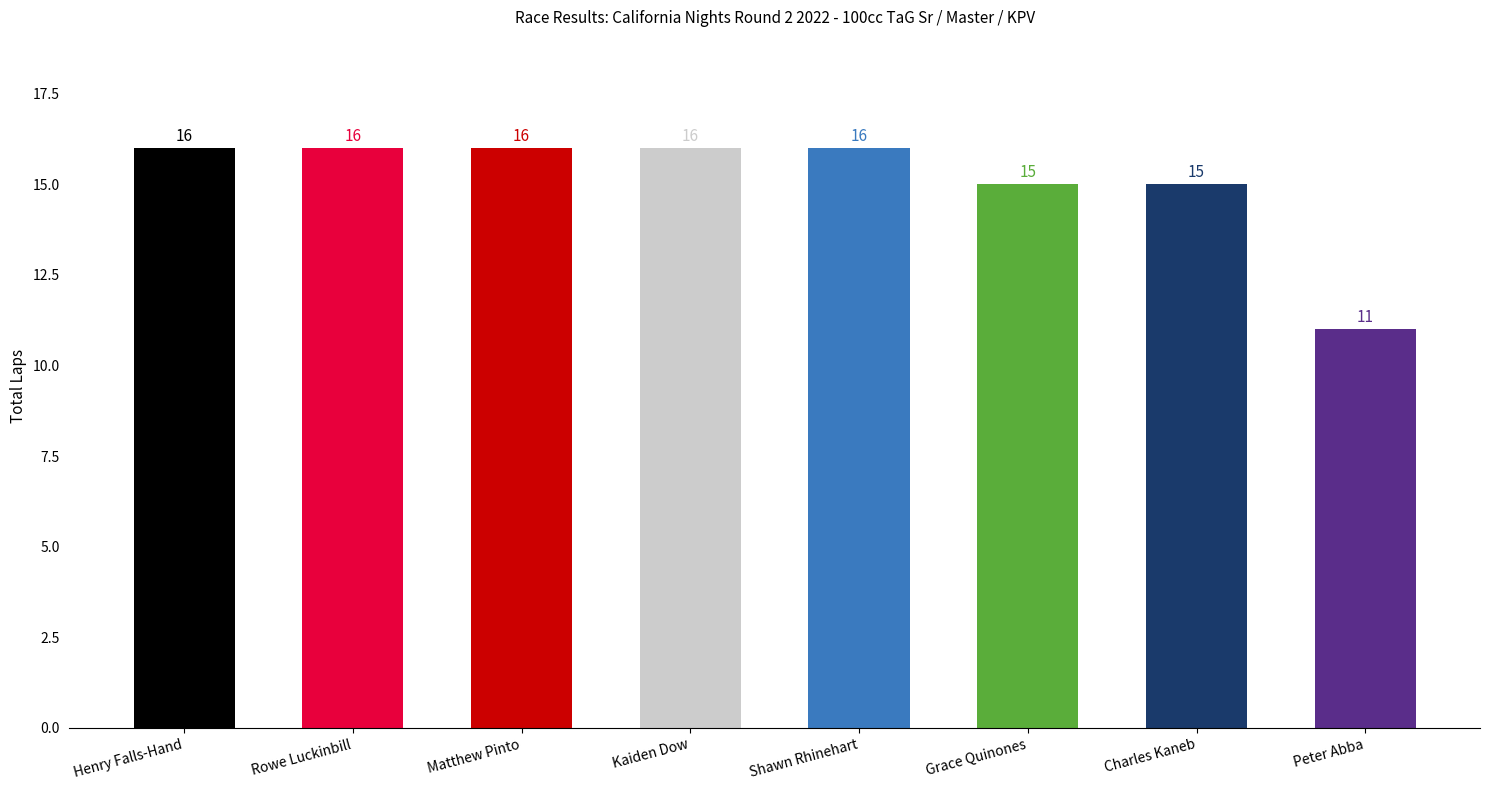

Does the chart contain stacked bars?

No